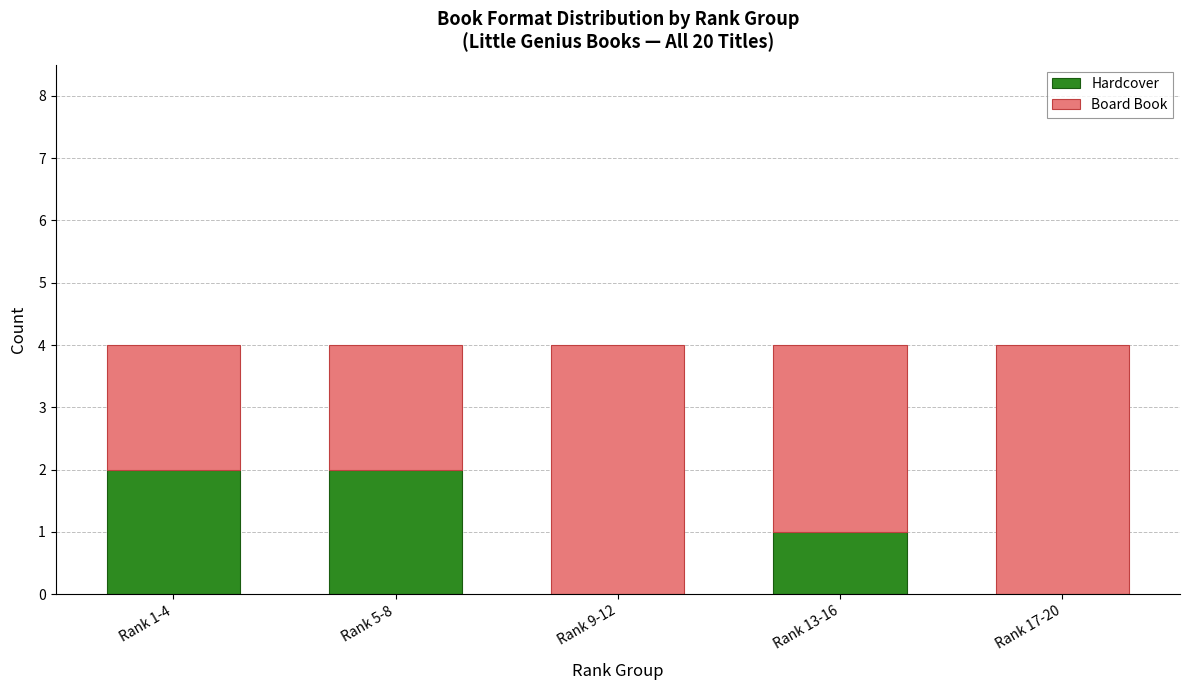

The Hardcover series shows 0 at Rank 9-12. True or false?

True